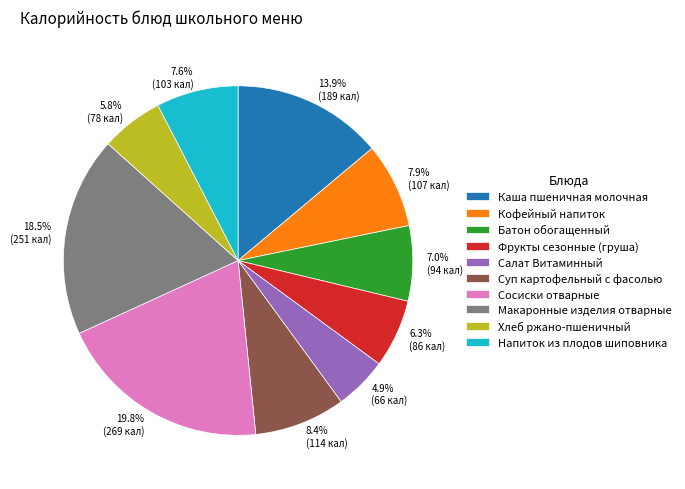

Is there any slice that represents more than half of the pie?

No